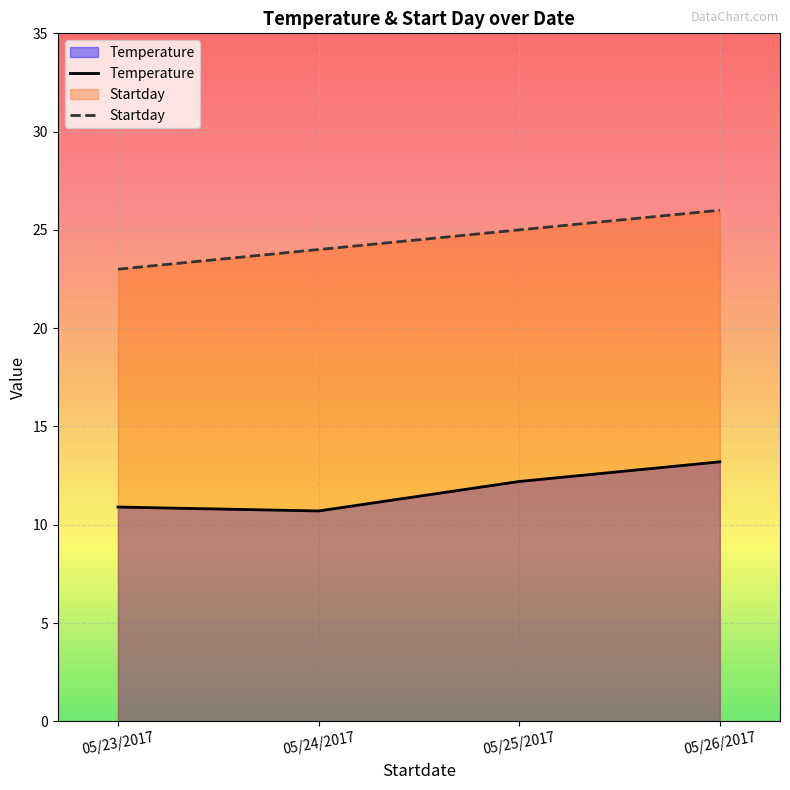

At which label does Temperature reach its minimum?

05/24/2017